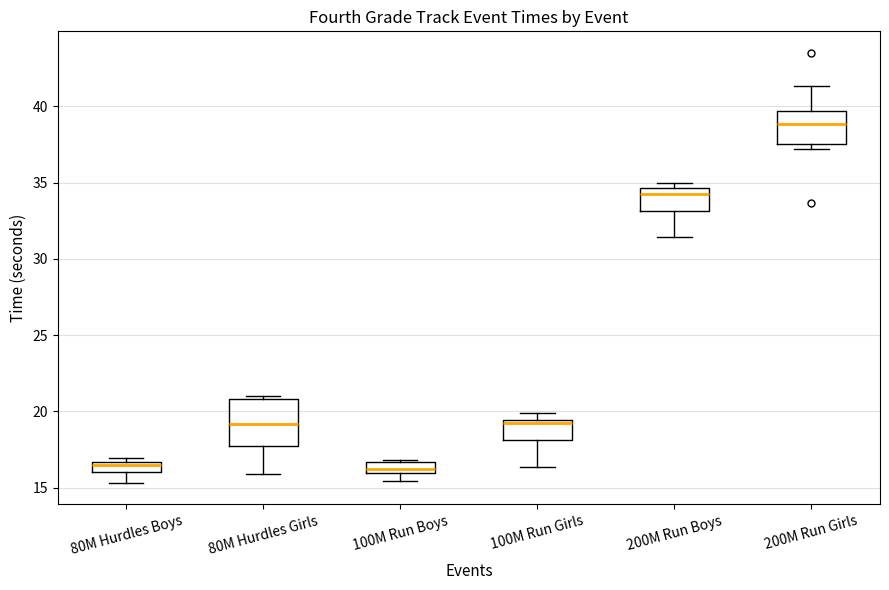

Comparing the boxes themselves (not the whiskers), which one is the tallest?

80M Hurdles Girls